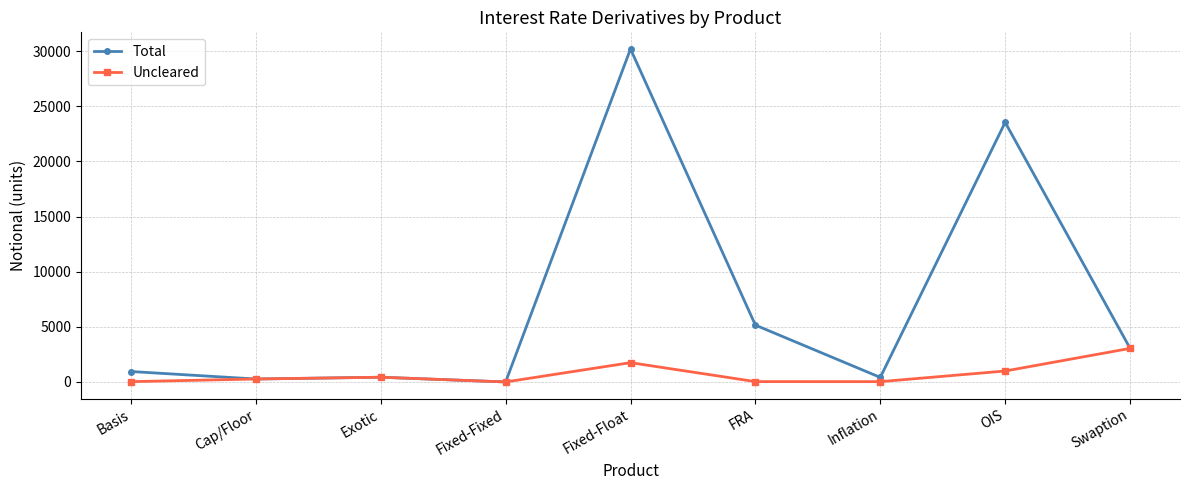

How many data points in Uncleared are less than 271?

4